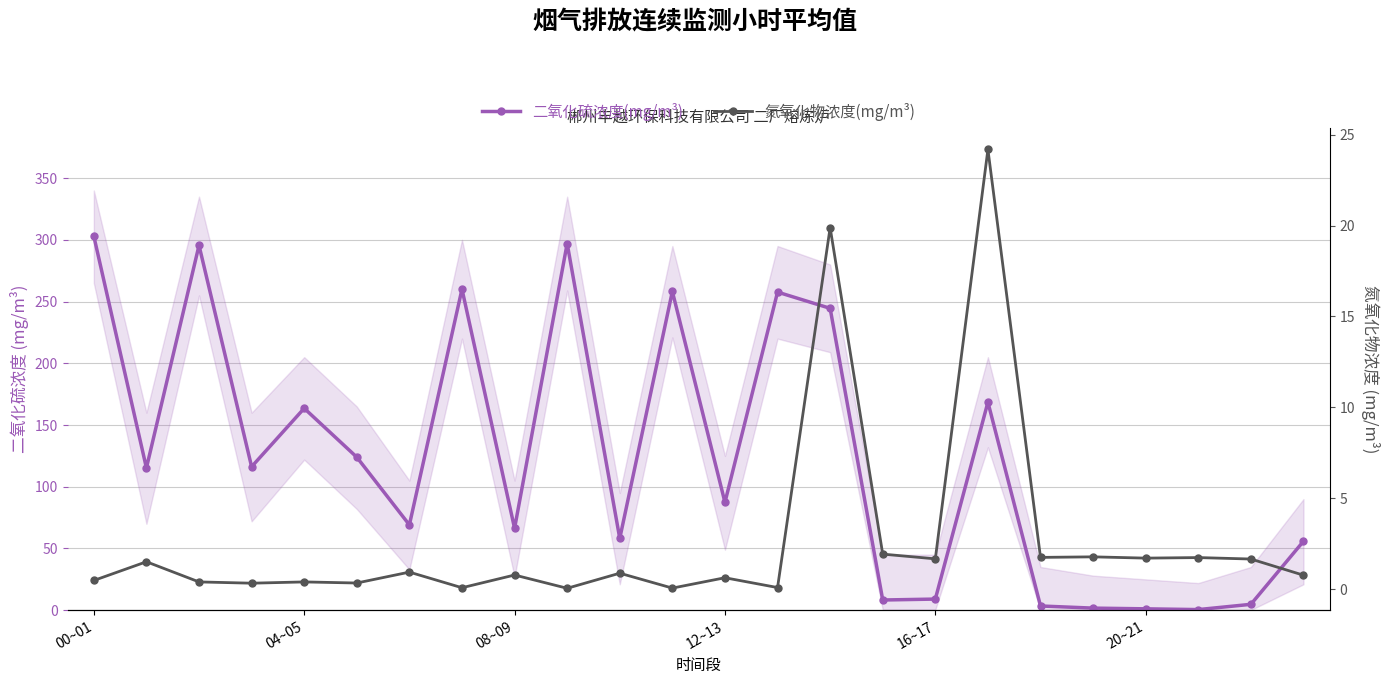

What is the difference between the highest and lowest values at 23?

55.1